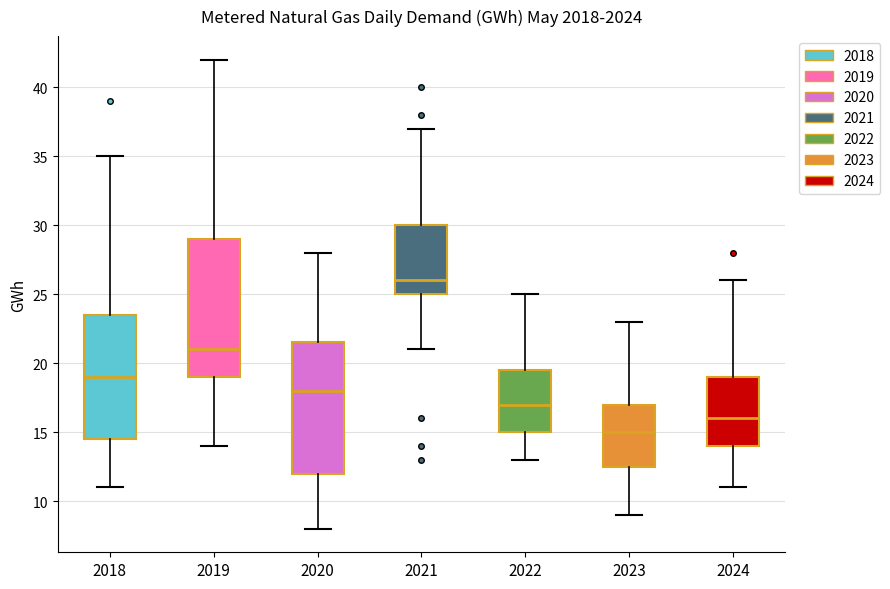

Reading left to right, transcribe this box plot: for each box, give where its median line is, the range the box spans, and where its two whiskers end, as read against the y-axis. The values are not printed on the chart, so give them approximately, as read against the axis.

2018: median 19.0, box 14.5 to 23.5, whiskers 11.0 to 35.0
2019: median 21.0, box 19.0 to 29.0, whiskers 14.0 to 42.0
2020: median 18.0, box 12.0 to 21.5, whiskers 8.0 to 28.0
2021: median 26.0, box 25.0 to 30.0, whiskers 21.0 to 37.0
2022: median 17.0, box 15.0 to 19.5, whiskers 13.0 to 25.0
2023: median 15.0, box 12.5 to 17.0, whiskers 9.0 to 23.0
2024: median 16.0, box 14.0 to 19.0, whiskers 11.0 to 26.0